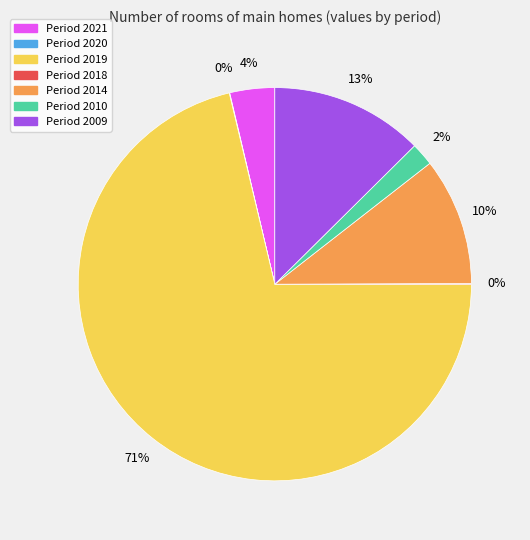

Does any single category account for the majority?

Yes